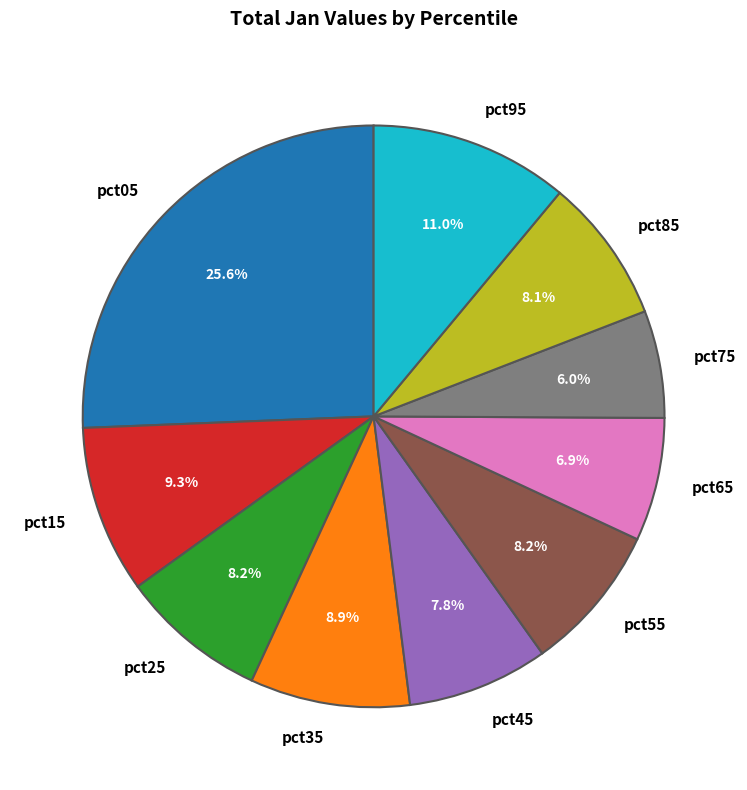

What is the smallest slice in the pie chart?

pct75